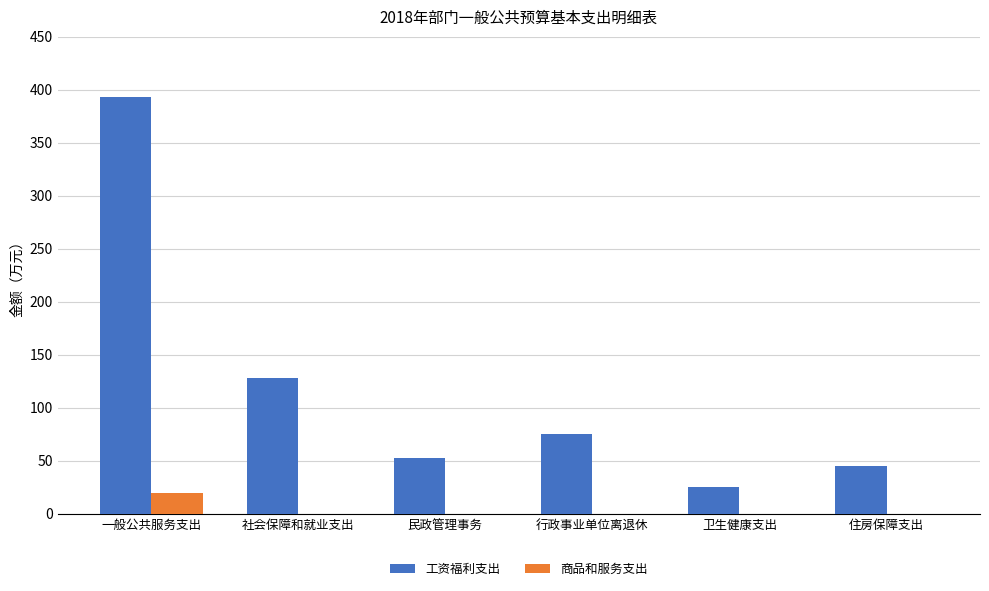

Are the bars grouped side by side (vs. stacked)?

Yes